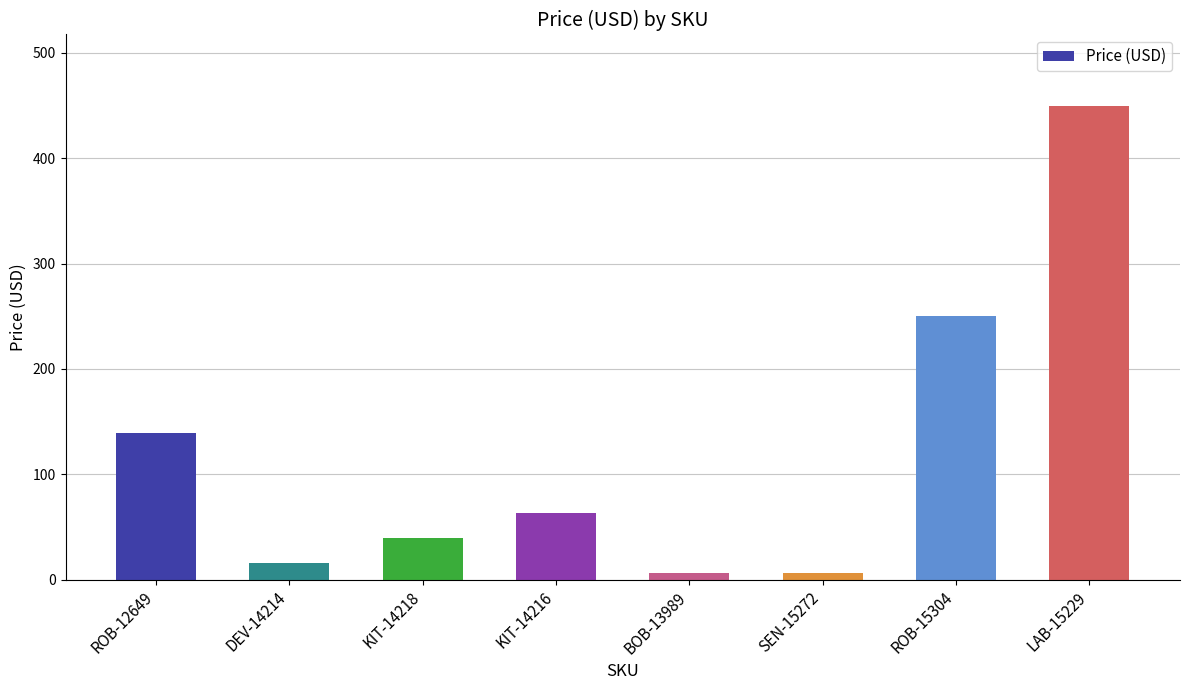

How many bars are there in total?

8